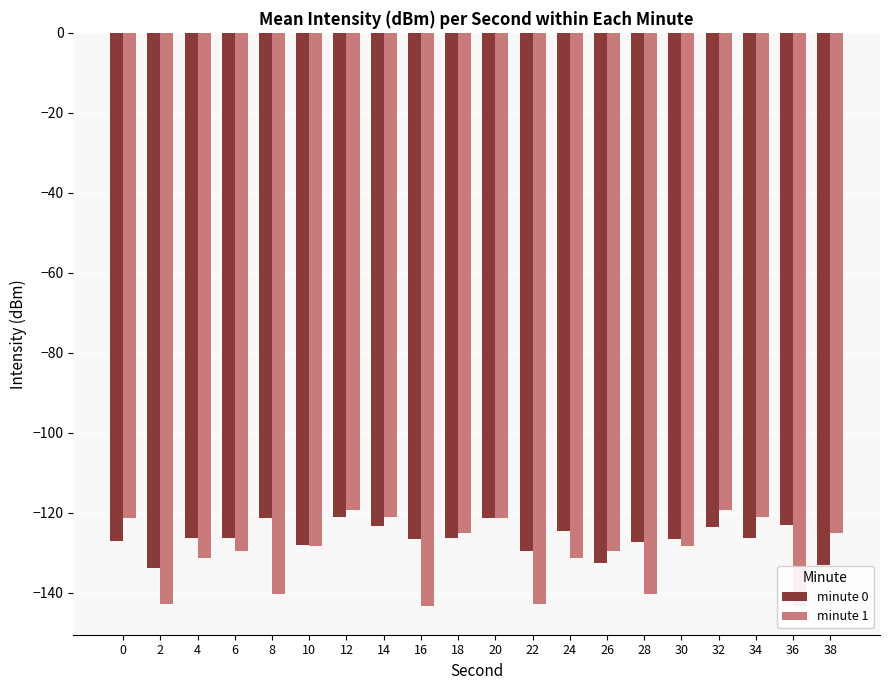

What is the smallest value displayed?

-143.3